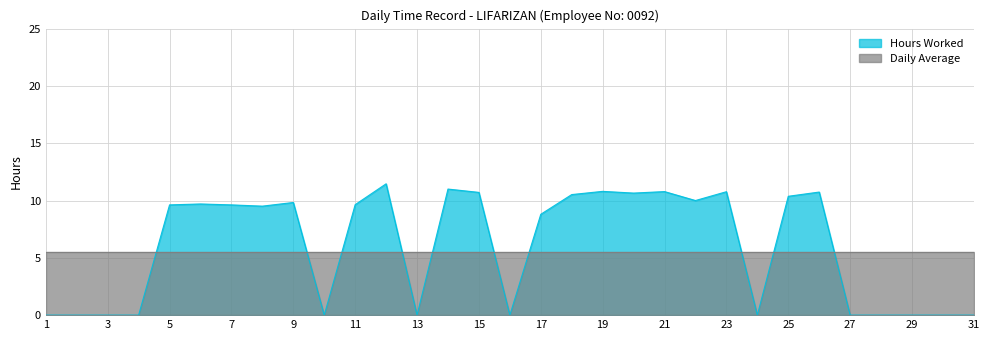

How many distinct data groups are displayed?

2